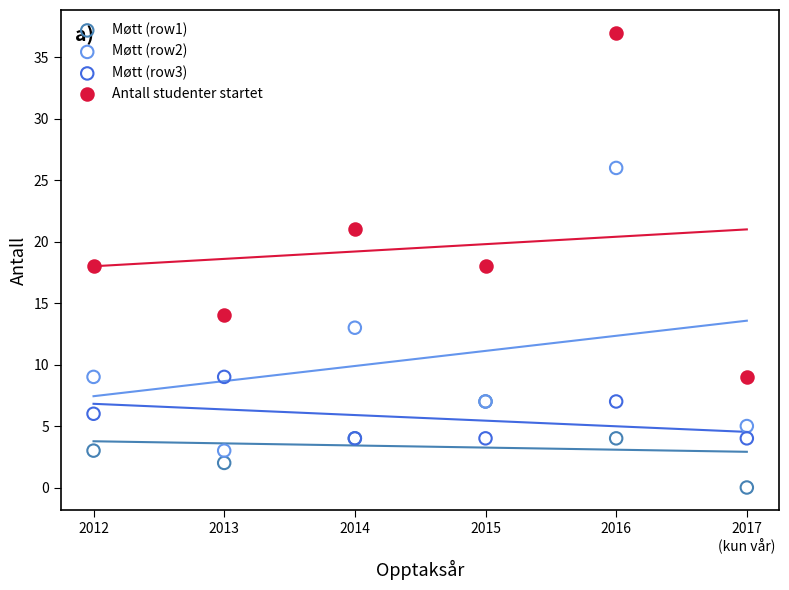

What are all the series names shown in the legend?

Møtt (row1), Møtt (row2), Møtt (row3), Antall studenter startet